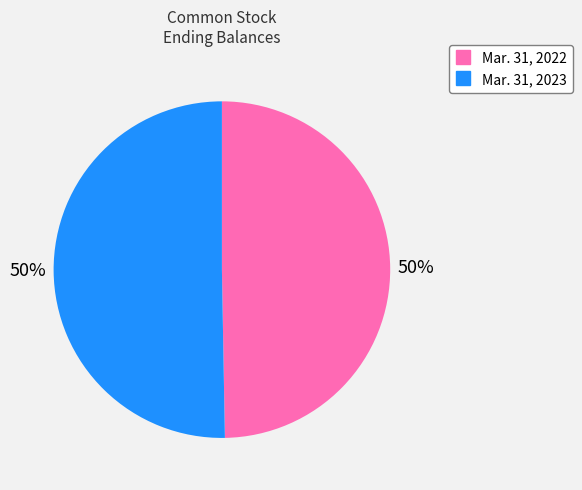

Approximately how many times larger is the value at Mar. 31, 2023 compared to Mar. 31, 2022?

1.0